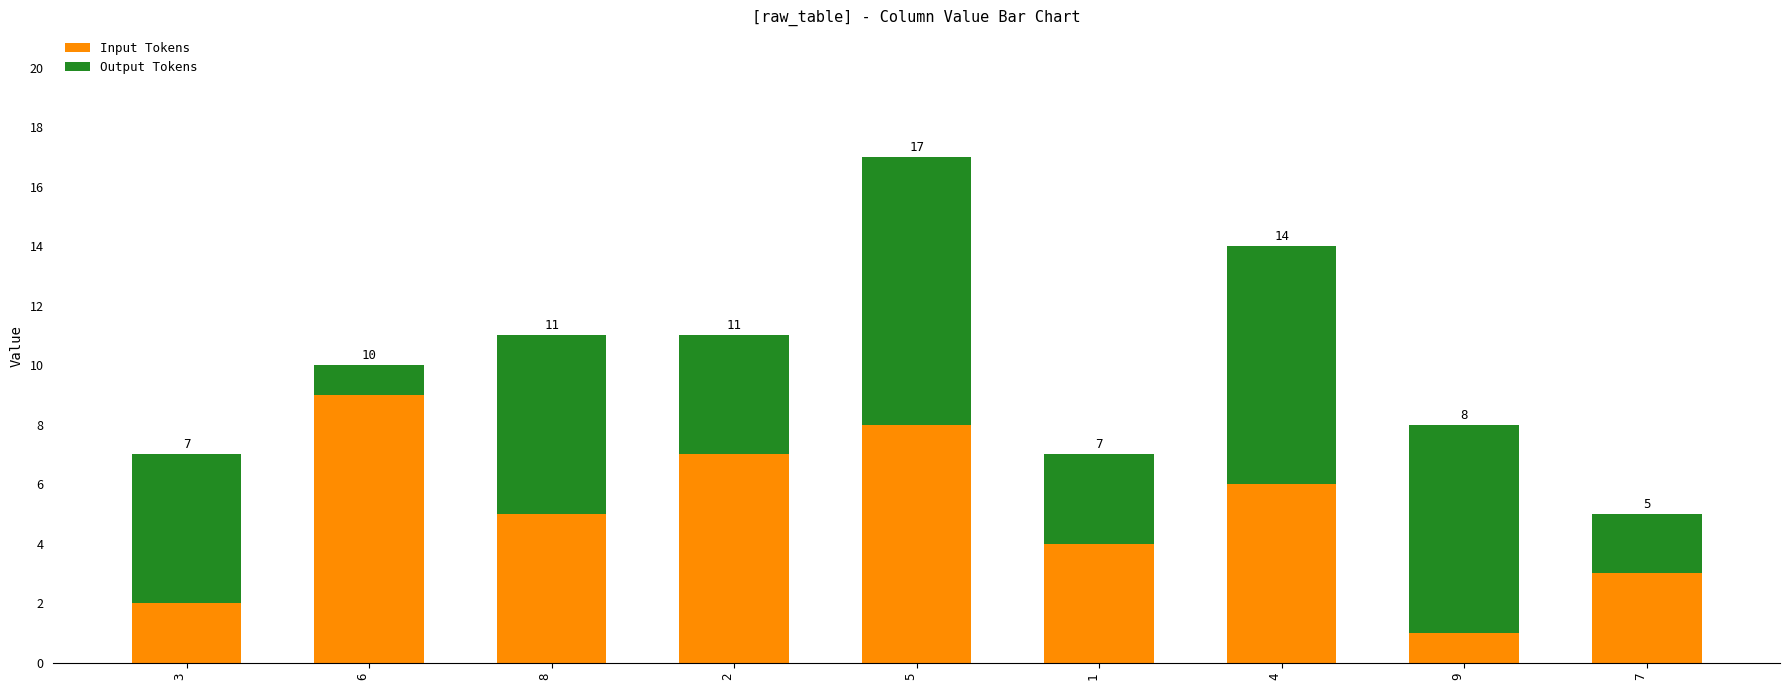

How many bars are there in total?

9